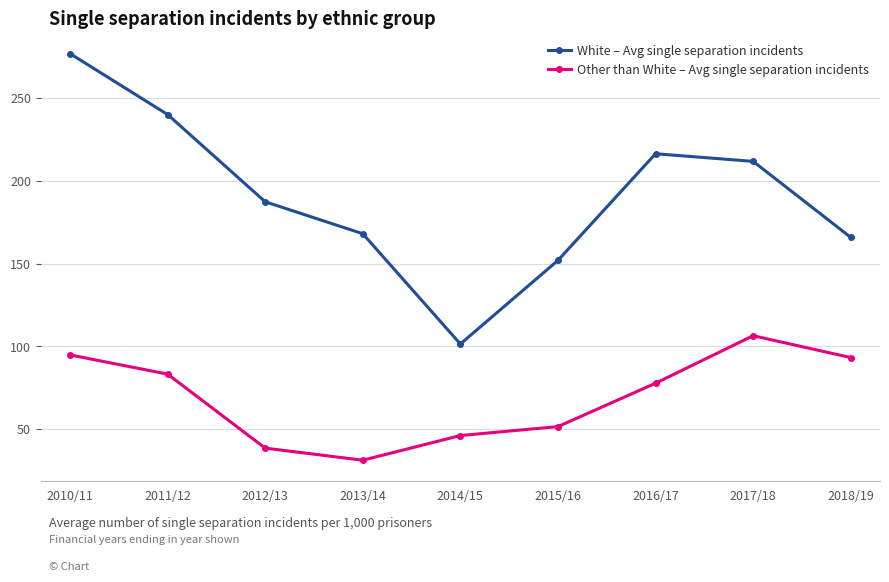

True or false: Other than White – Avg single separation incidents and White – Avg single separation incidents cross at least once.

False